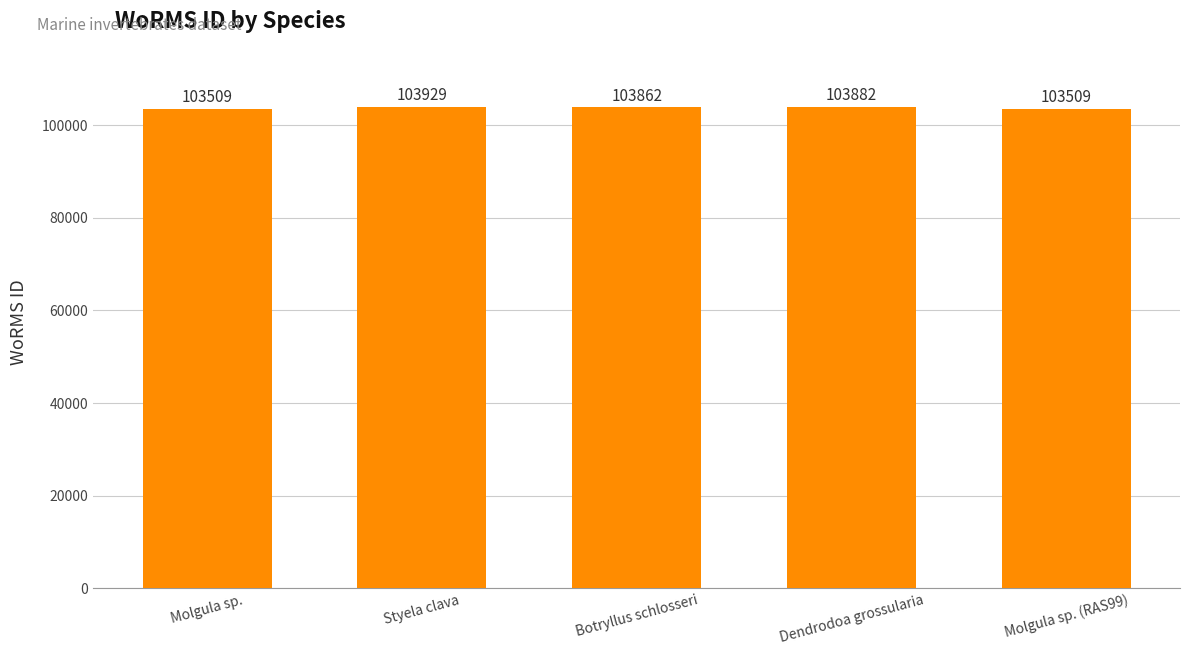

What is the average value?

103738